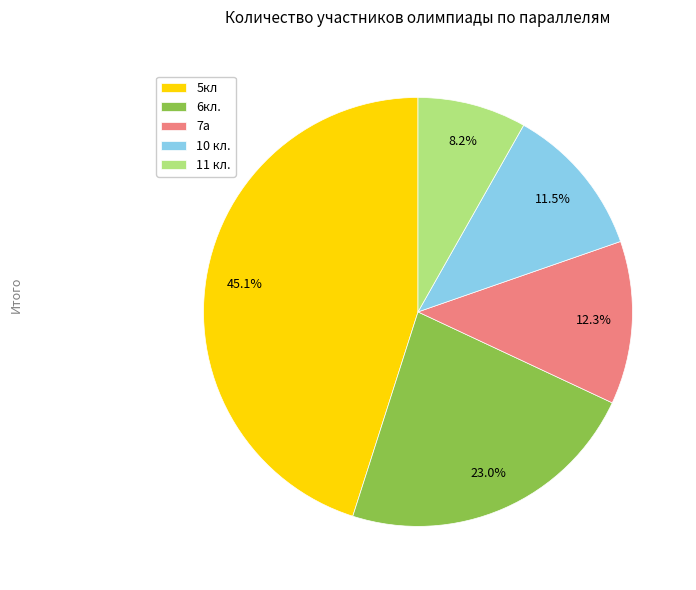

Is it true that 6кл. is 23% of the pie?

True